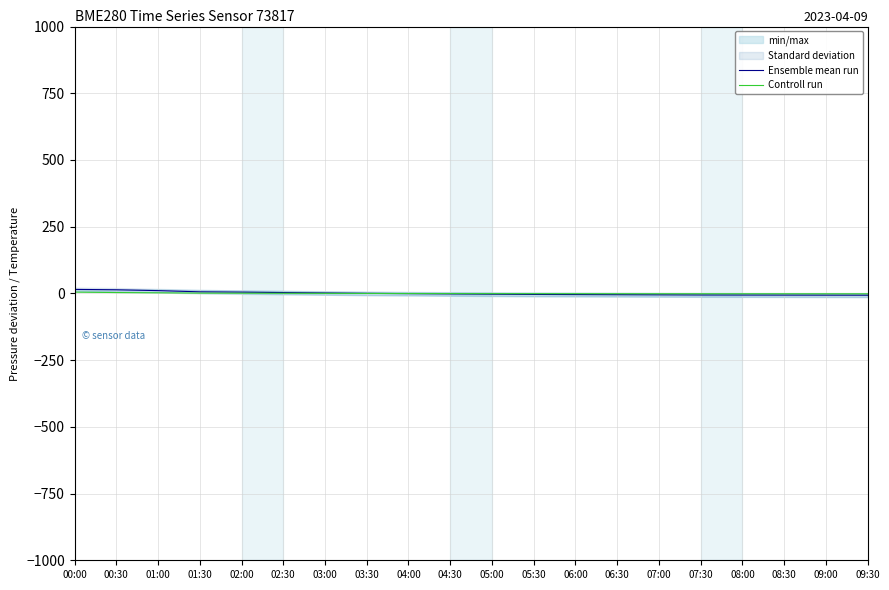

How many values in the Controll run series exceed 0?

7